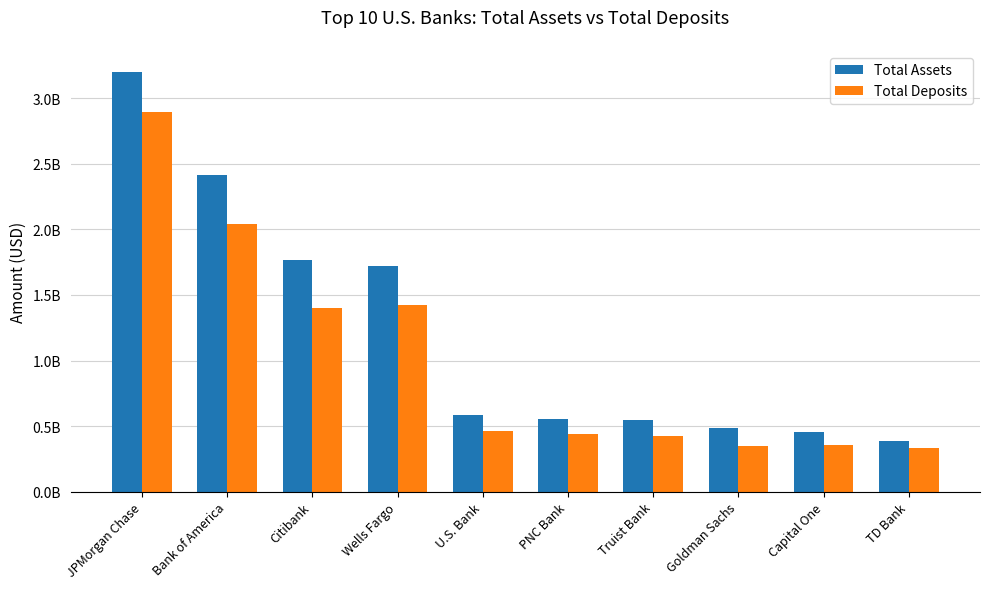

Are the bars grouped side by side (vs. stacked)?

Yes